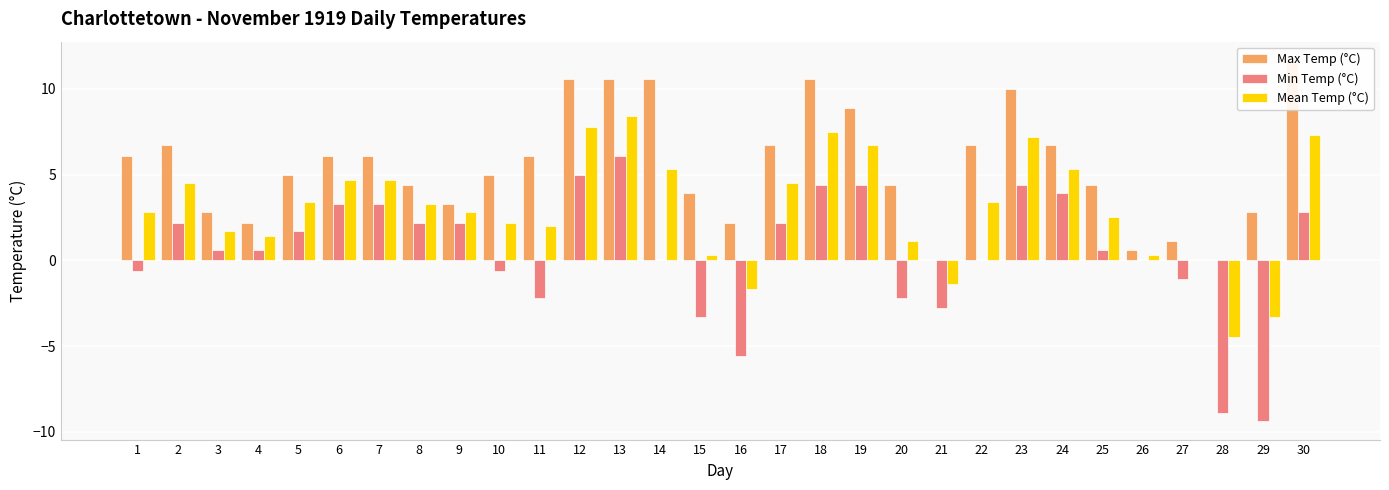

What is the greatest value displayed?

11.7